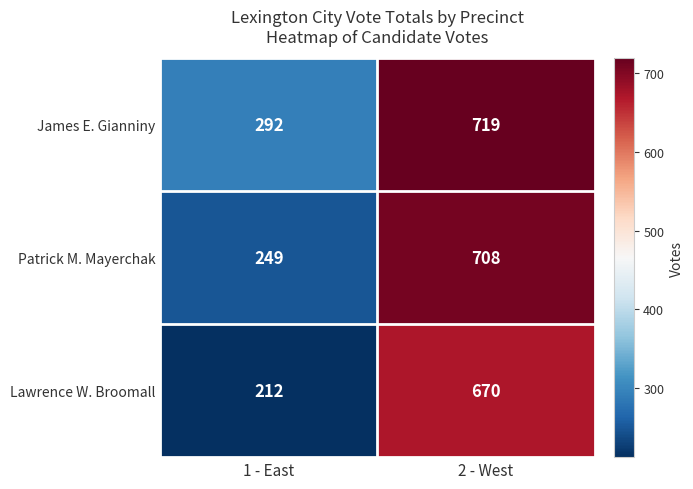

Is the value of Patrick M. Mayerchak at 2 - West greater than the value of Lawrence W. Broomall at 2 - West?

Yes